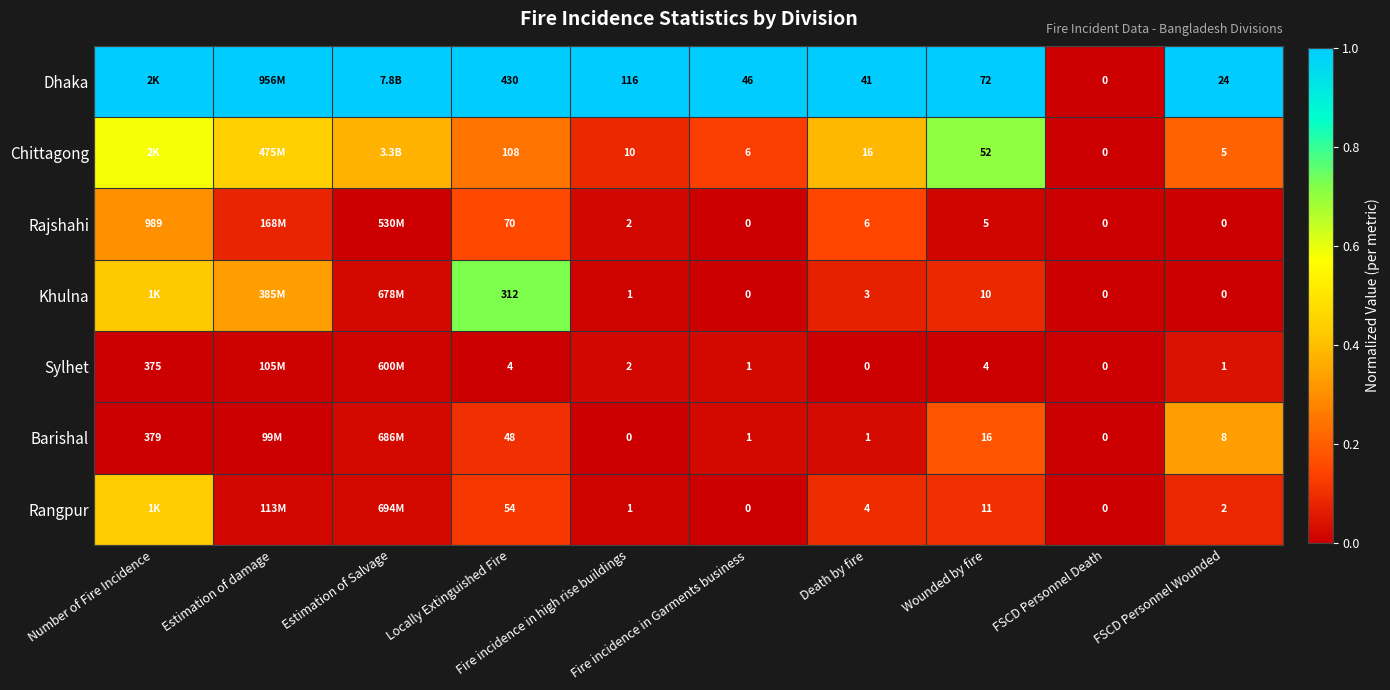

True or false: Sylhet has a value of 0.0 at Fire incidence in Garments business.

False